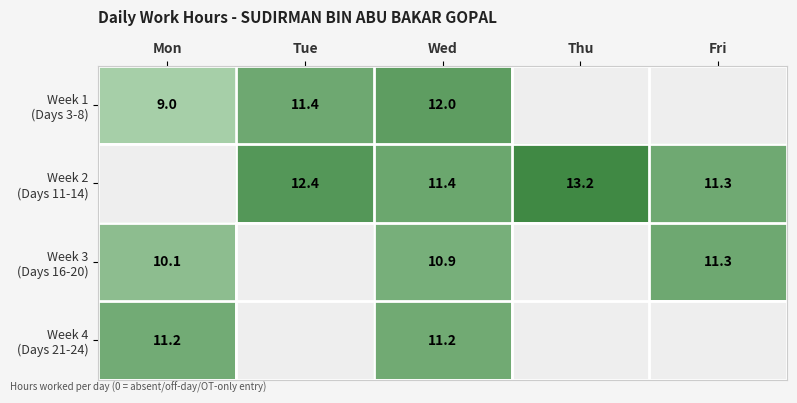

Which series has the largest total across all categories?

Week 2 (Days 11-14)